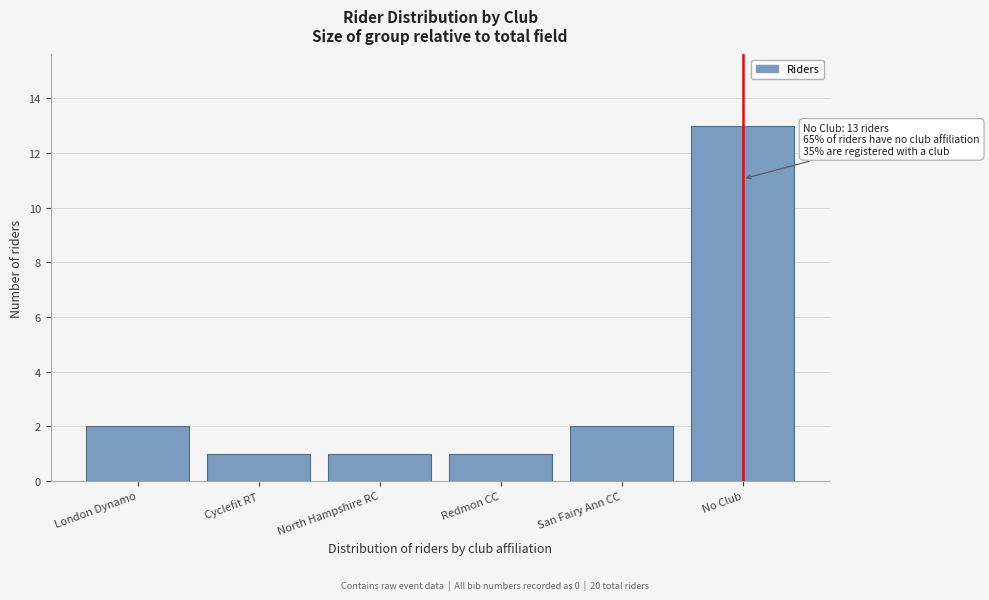

Reading left to right, transcribe all the data shown in this chart.

London Dynamo=2	Cyclefit RT=1	North Hampshire RC=1	Redmon CC=1	San Fairy Ann CC=2	No Club=13